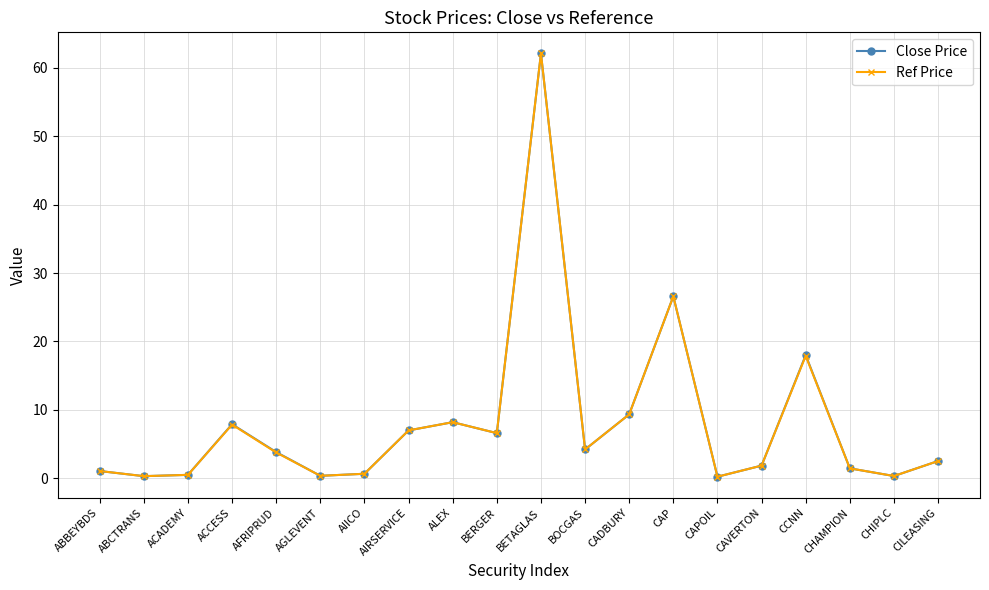

What is the minimum value shown in the chart?

0.2